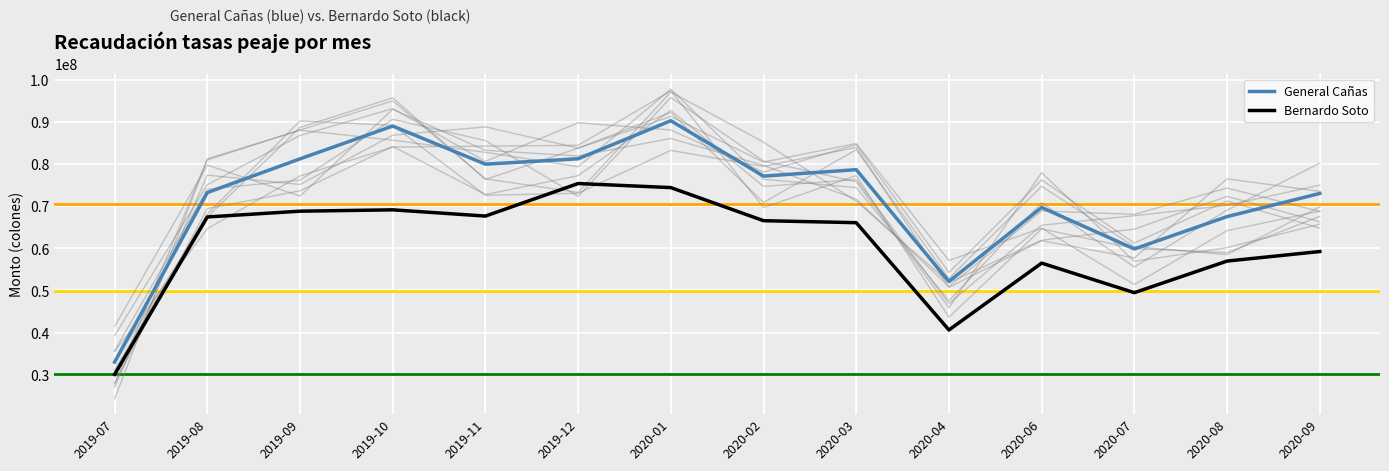

What position from the right is 2020-08?

2